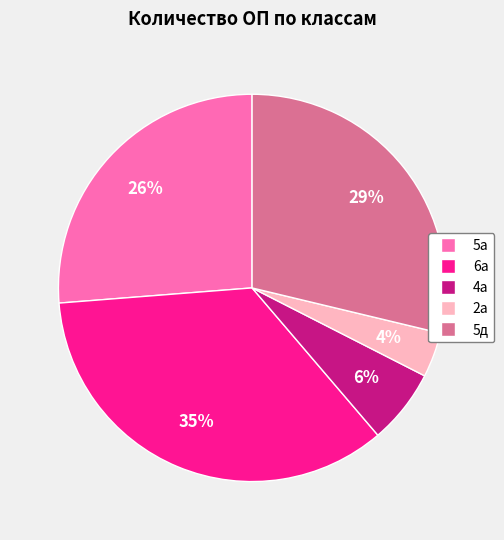

Do 6а and 2а together represent more than half of the pie?

No